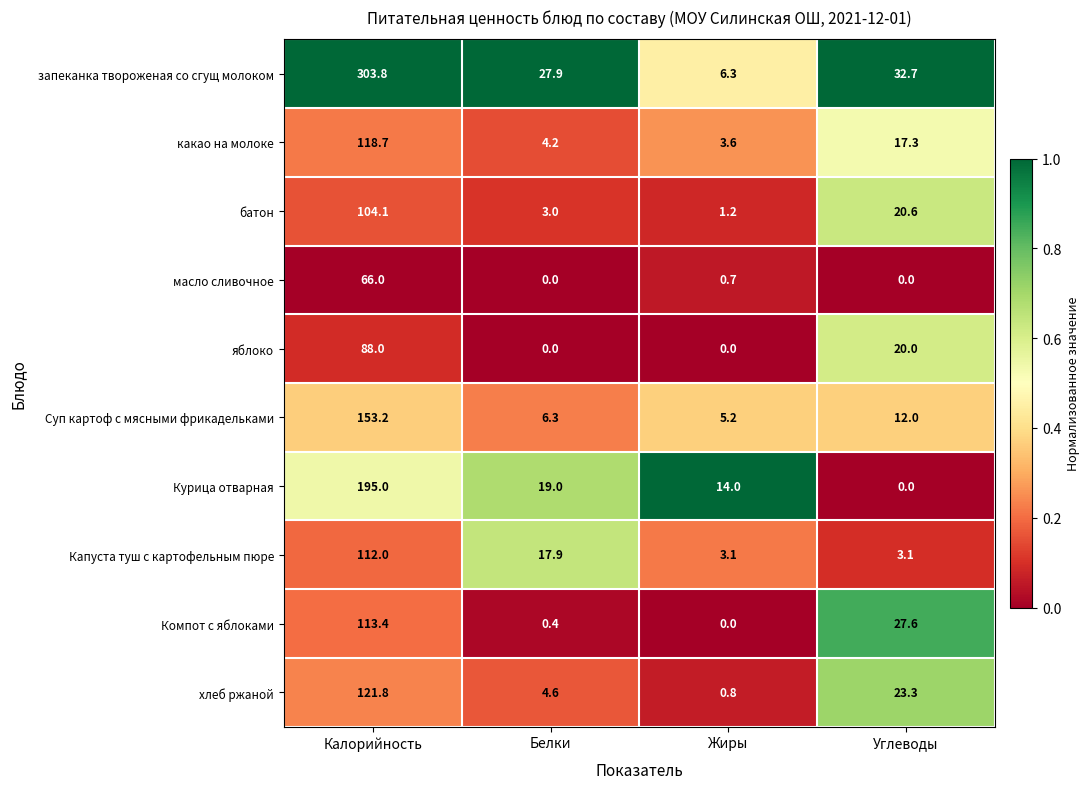

What is the difference between the second highest and minimum values in the Суп картоф с мясными фрикадельками series?

6.8